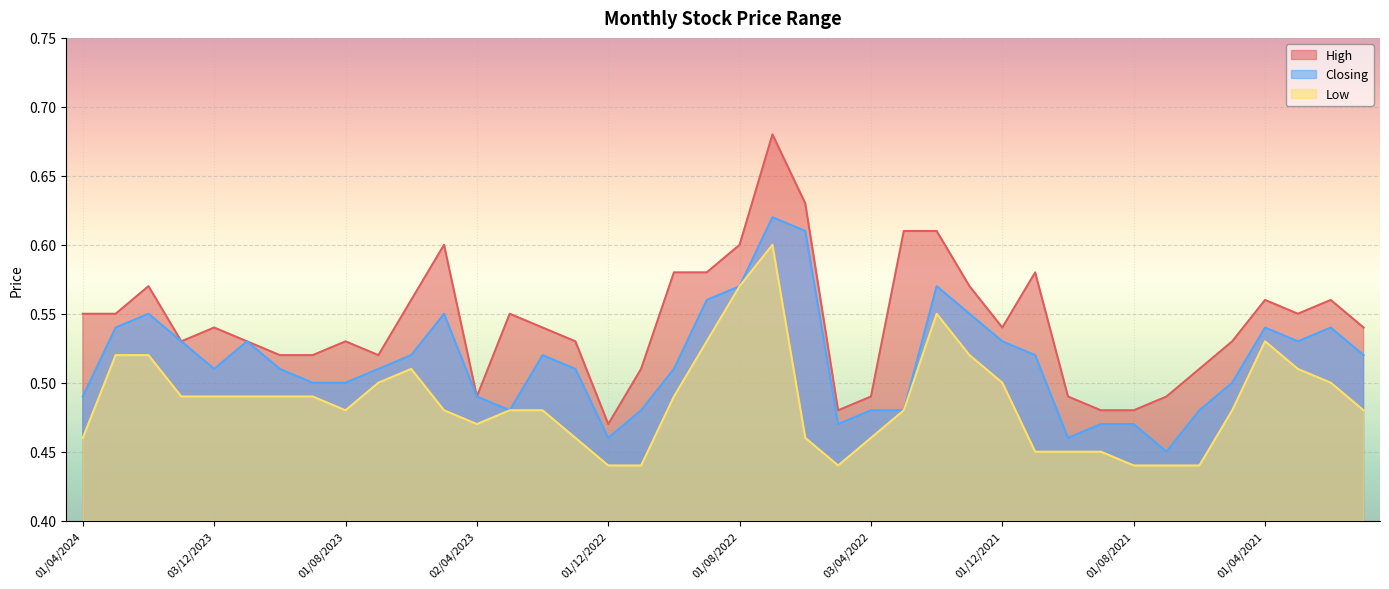

What is the total value across all series at 02/01/2023?

1.5